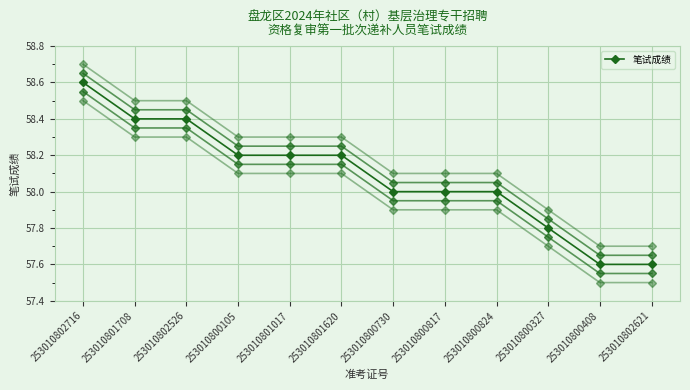

Count the number of data series in this chart.

5